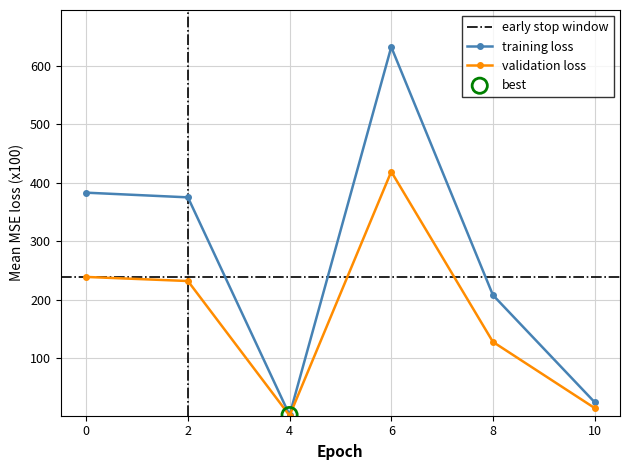

What are all the series names shown in the legend?

training loss, validation loss